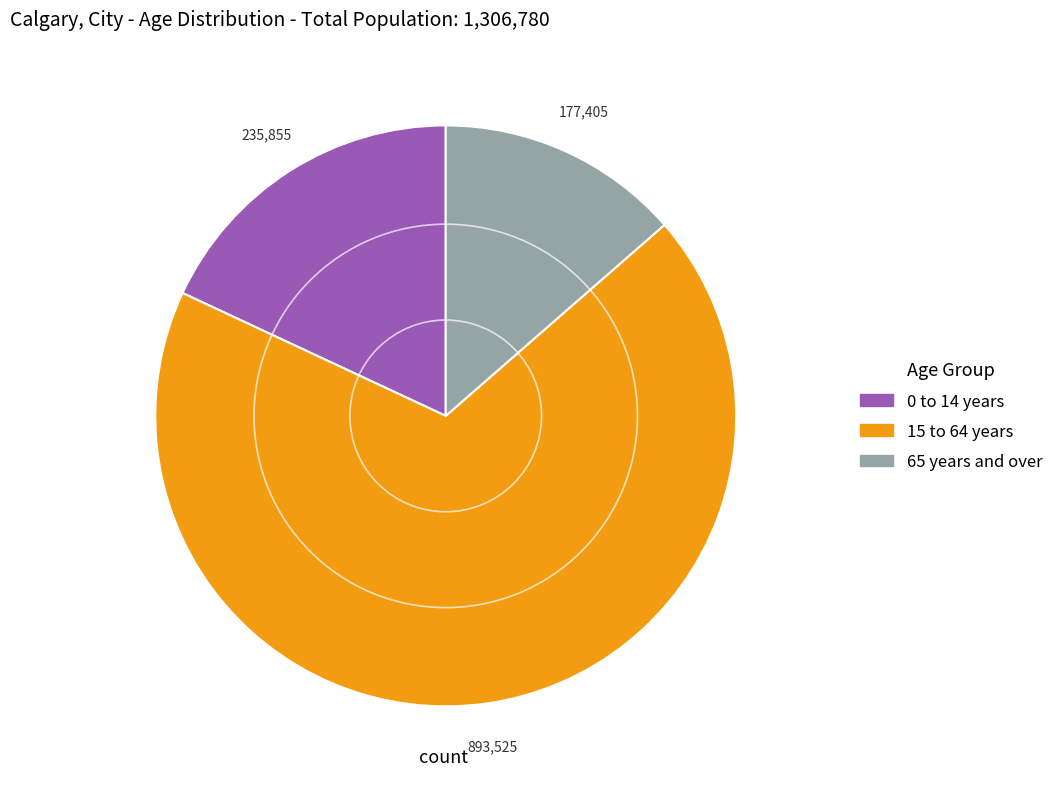

Which category has the smallest portion of the pie?

65 years and over